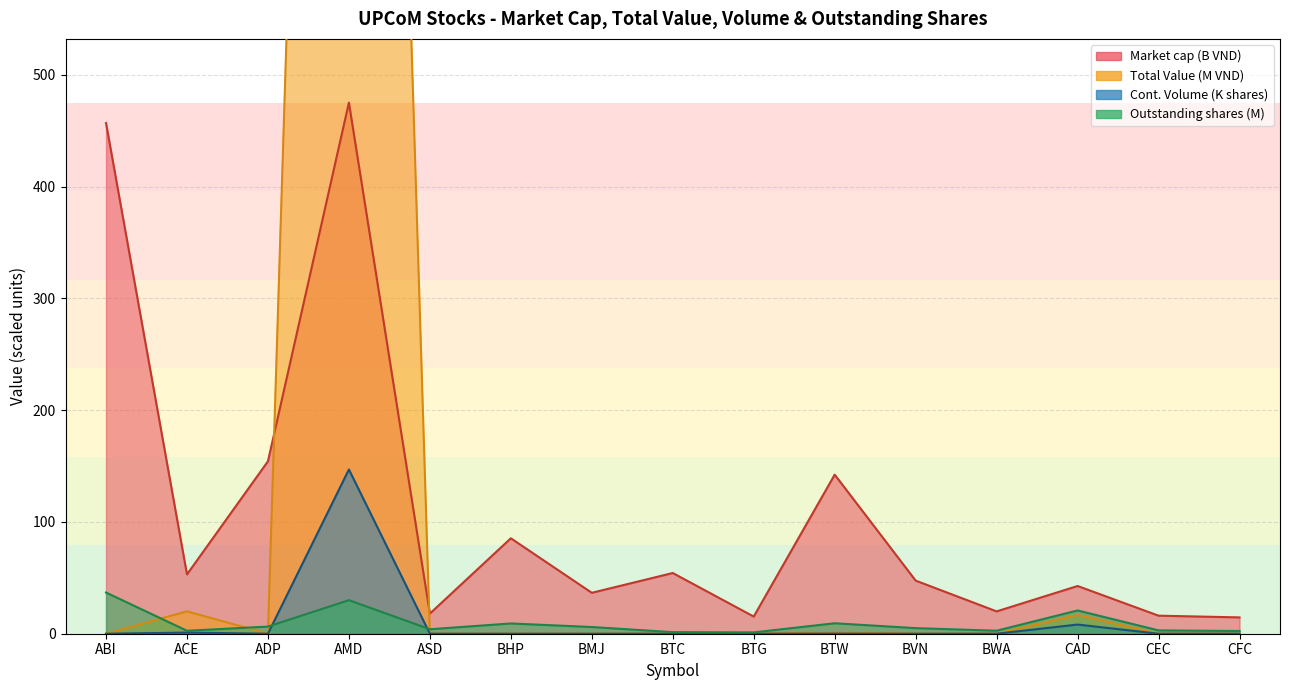

Which series has the largest range (max minus min)?

Total Value